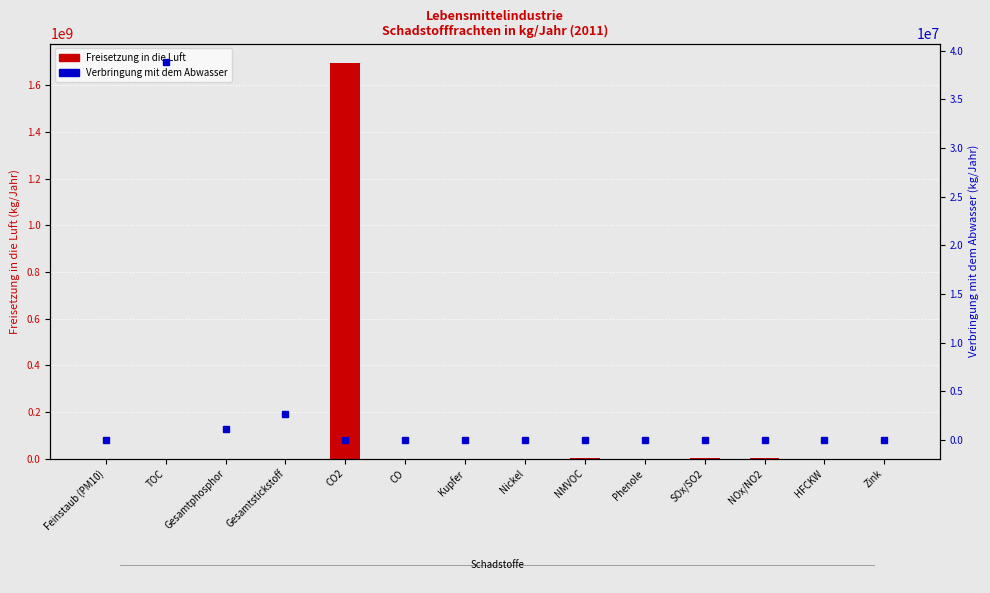

At how many categories does at least one series exceed 392387182?

1